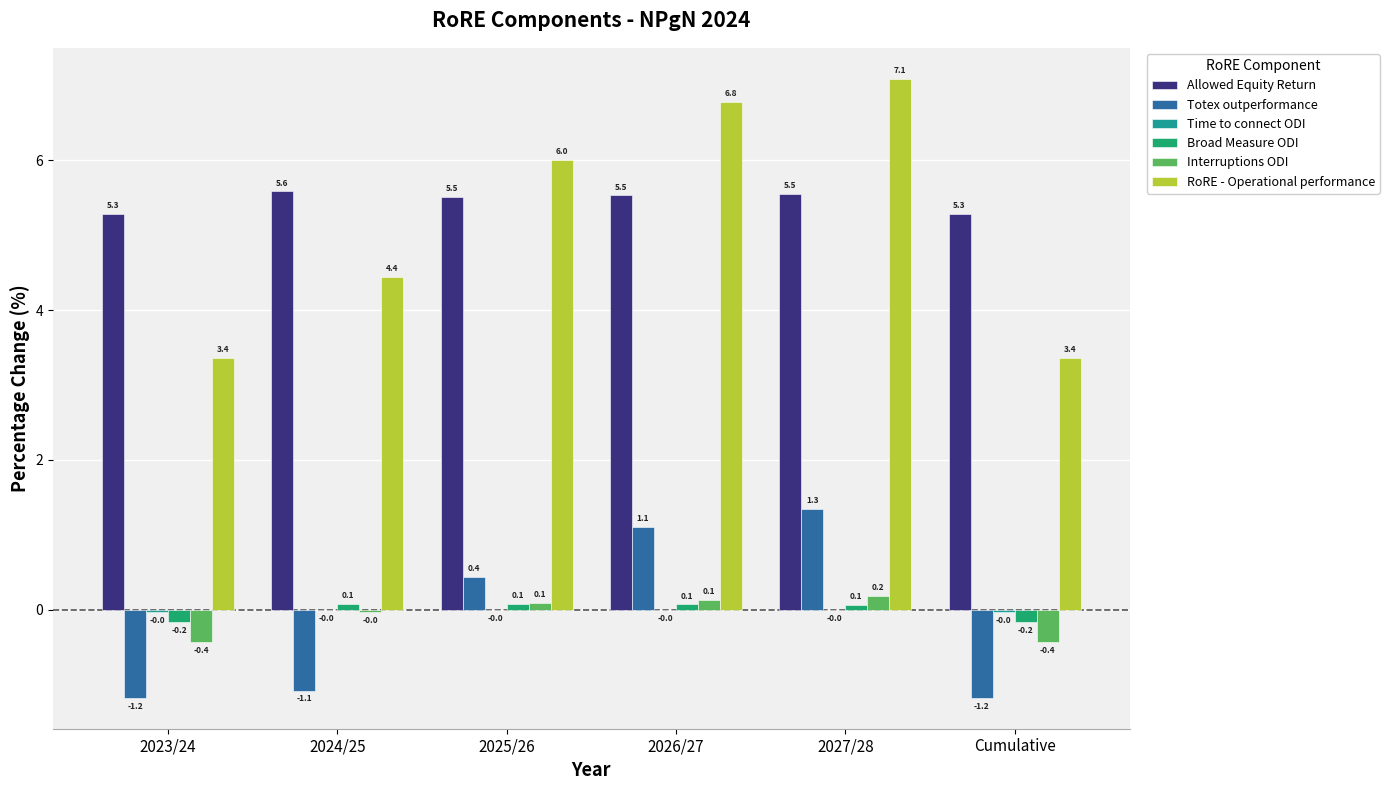

Between 2025/26 and 2026/27, which series saw the biggest shift?

RoRE - Operational performance